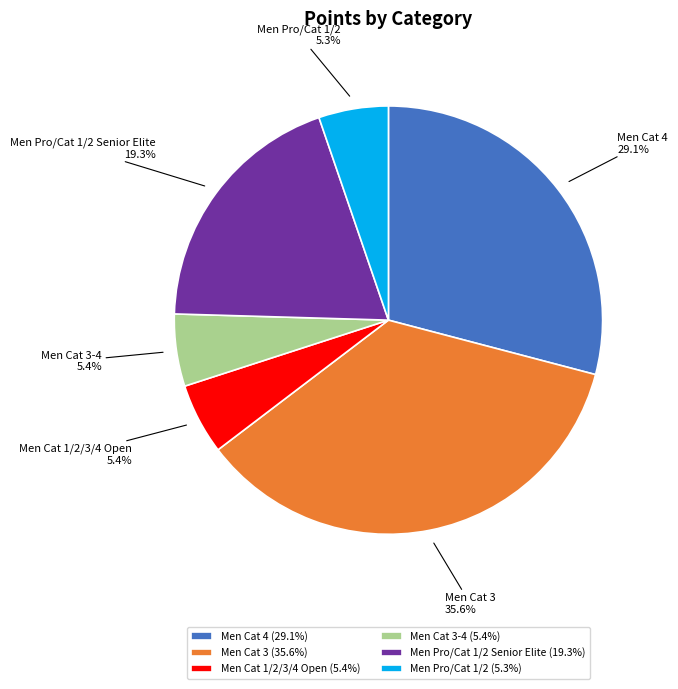

Which slice is the largest?

Men Cat 3 (35.6%)